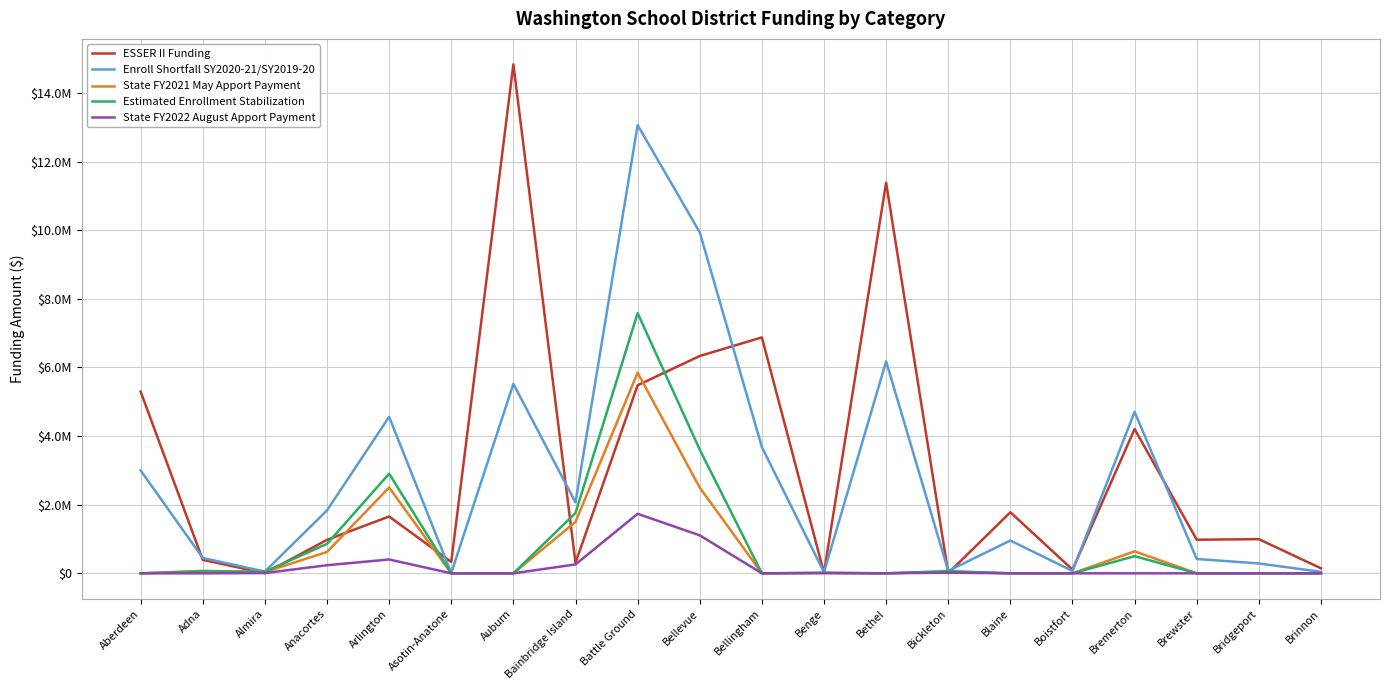

Where is the first local maximum for ESSER II Funding?

Arlington